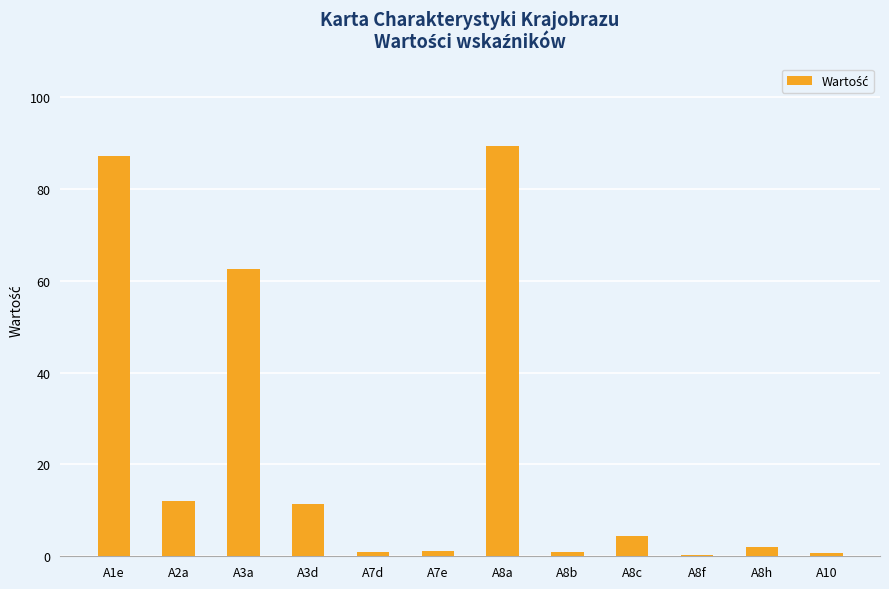

Where does the data first go above 4?

A1e